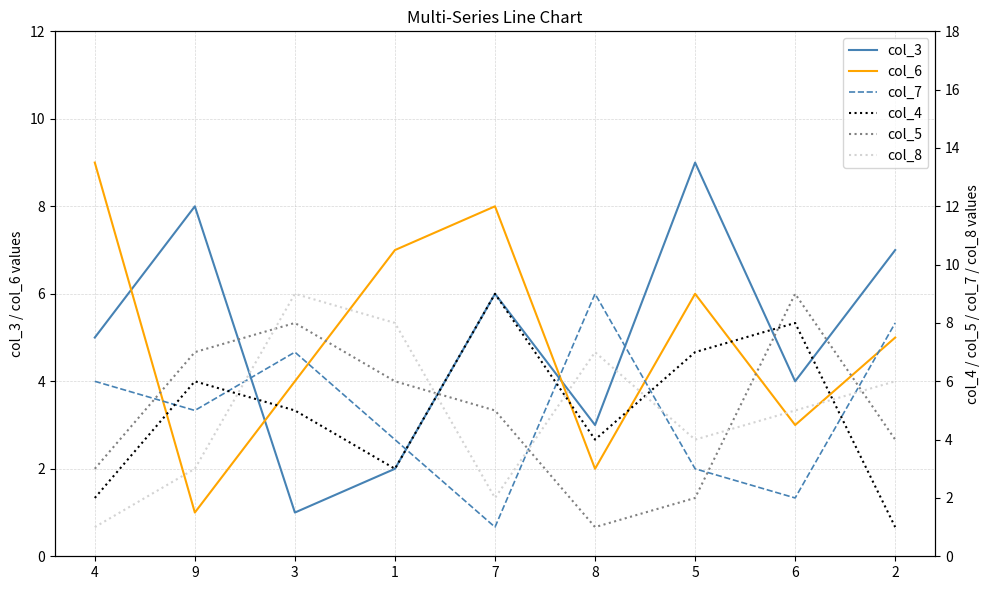

Between 8 and 6, which series saw the biggest shift?

col_5